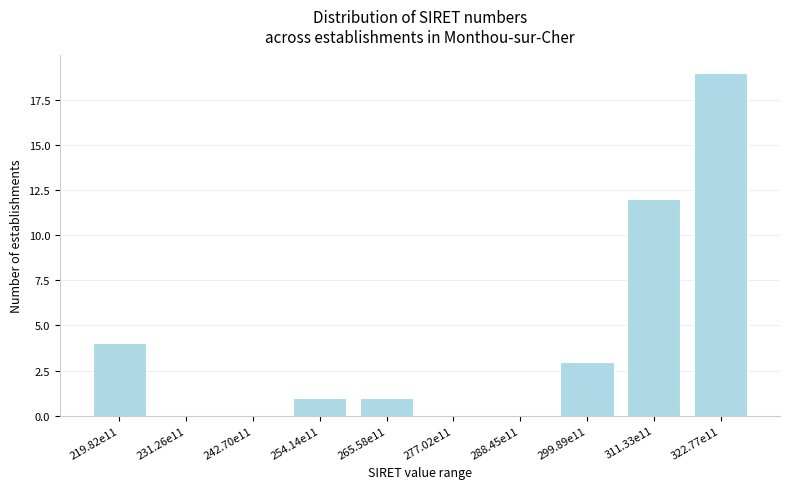

Reading right to left, what are all the values shown in this chart?

322.77e11=19	311.33e11=12	299.89e11=3	288.45e11=0	277.02e11=0	265.58e11=1	254.14e11=1	242.70e11=0	231.26e11=0	219.82e11=4